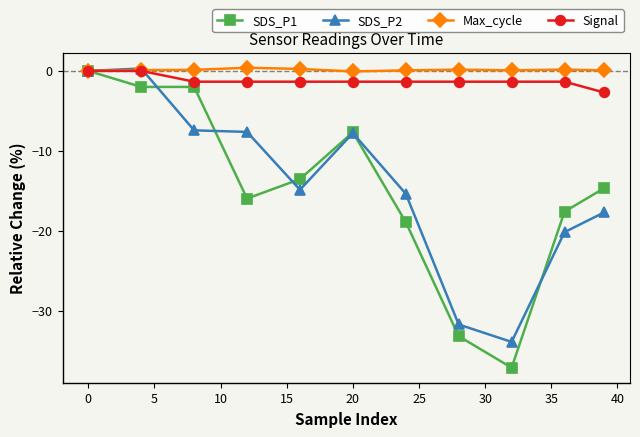

Which series has the widest spread of values?

SDS_P1